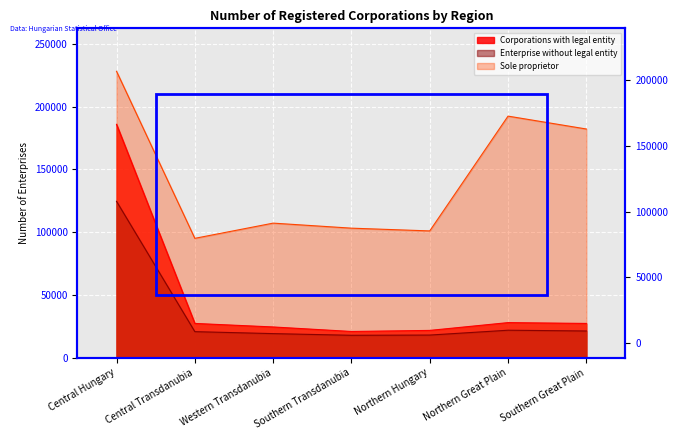

Which series has the widest spread of values?

Corporations with legal entity